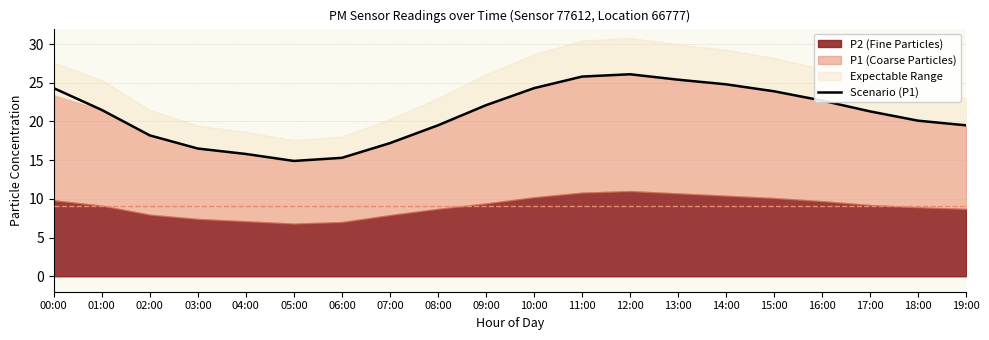

The chart shows a value of 12.5 at 17:00. True or false?

False